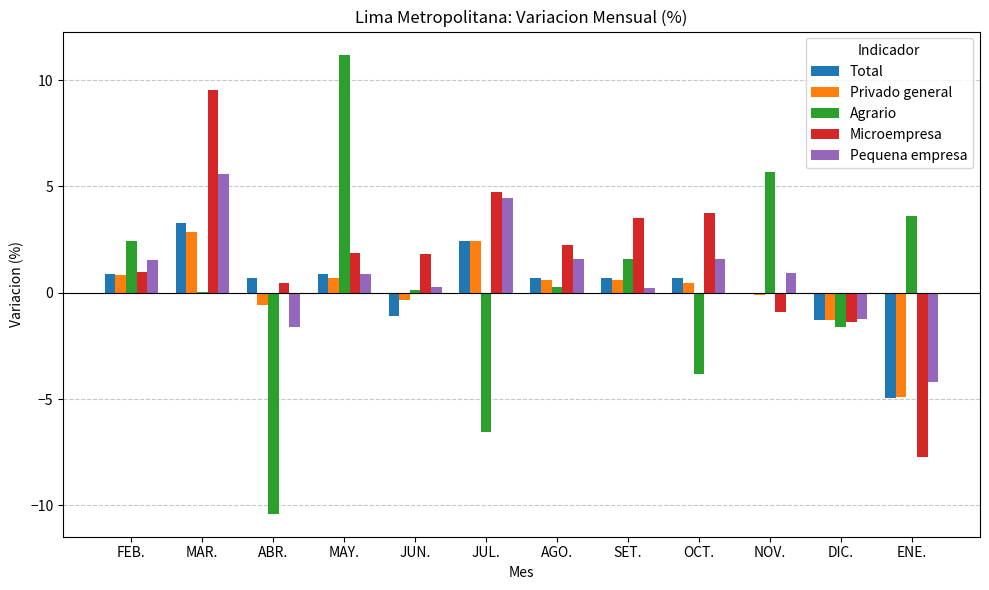

What is the sum of all Agrario values?

2.6